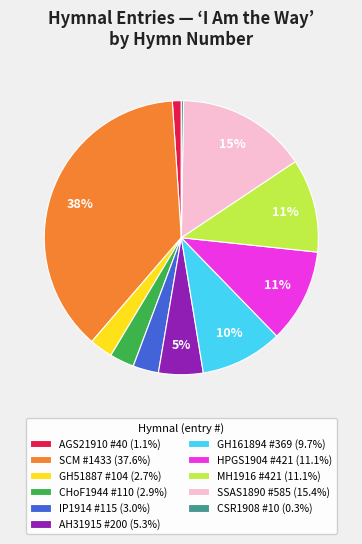

To the nearest percent, what is the combined percentage of AGS21910 #40 and GH51887 #104?

4%